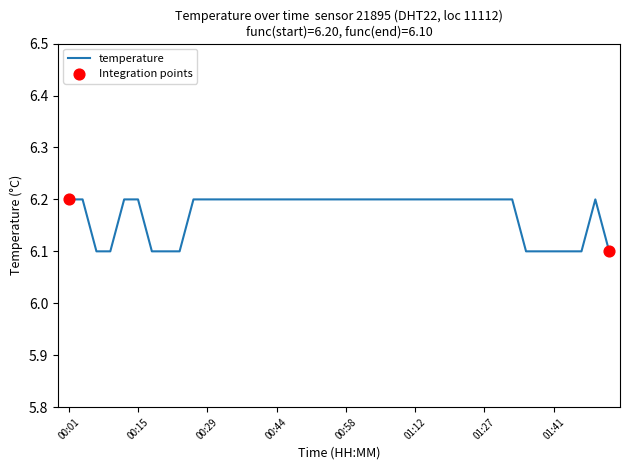

What is the greatest value displayed?

6.2